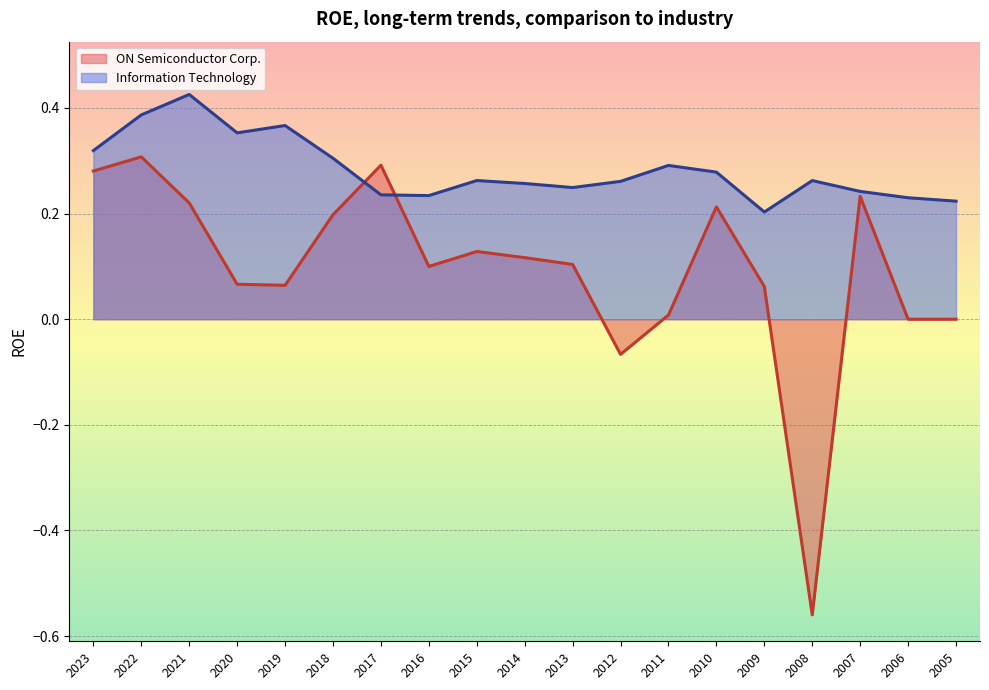

Between which two adjacent categories do ON Semiconductor Corp. and Information Technology first intersect?

2018 and 2017